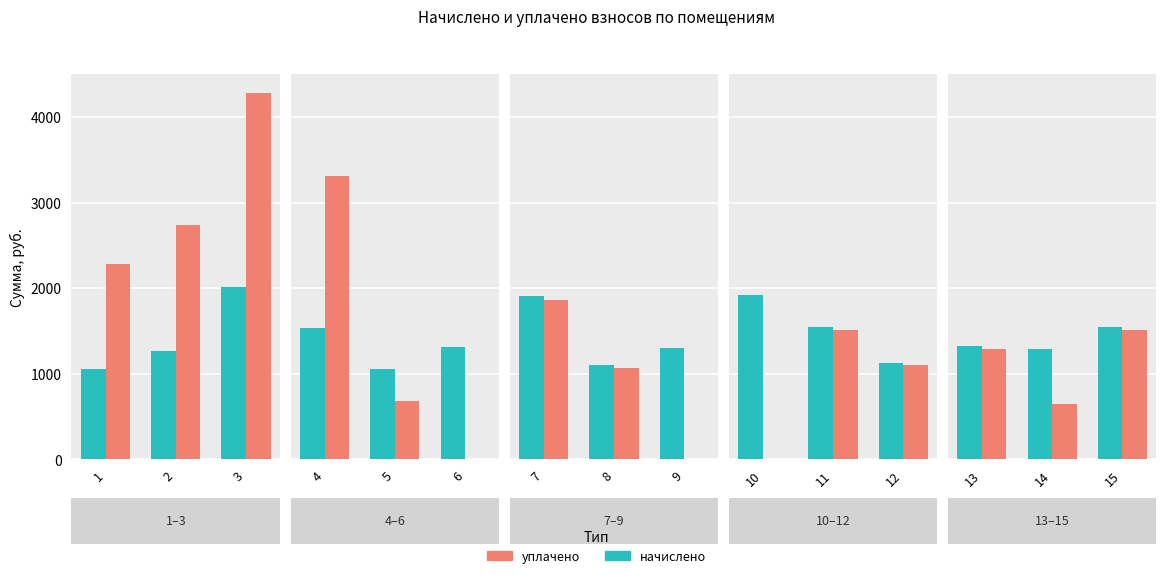

Which series has the widest spread of values?

уплачено